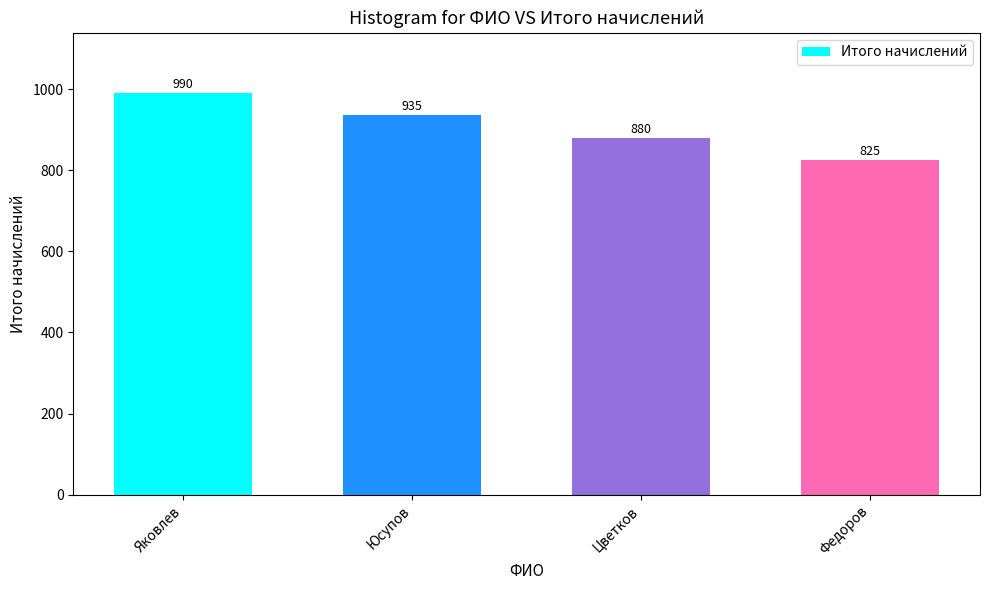

At which label is the value closest to 907?

Цветков